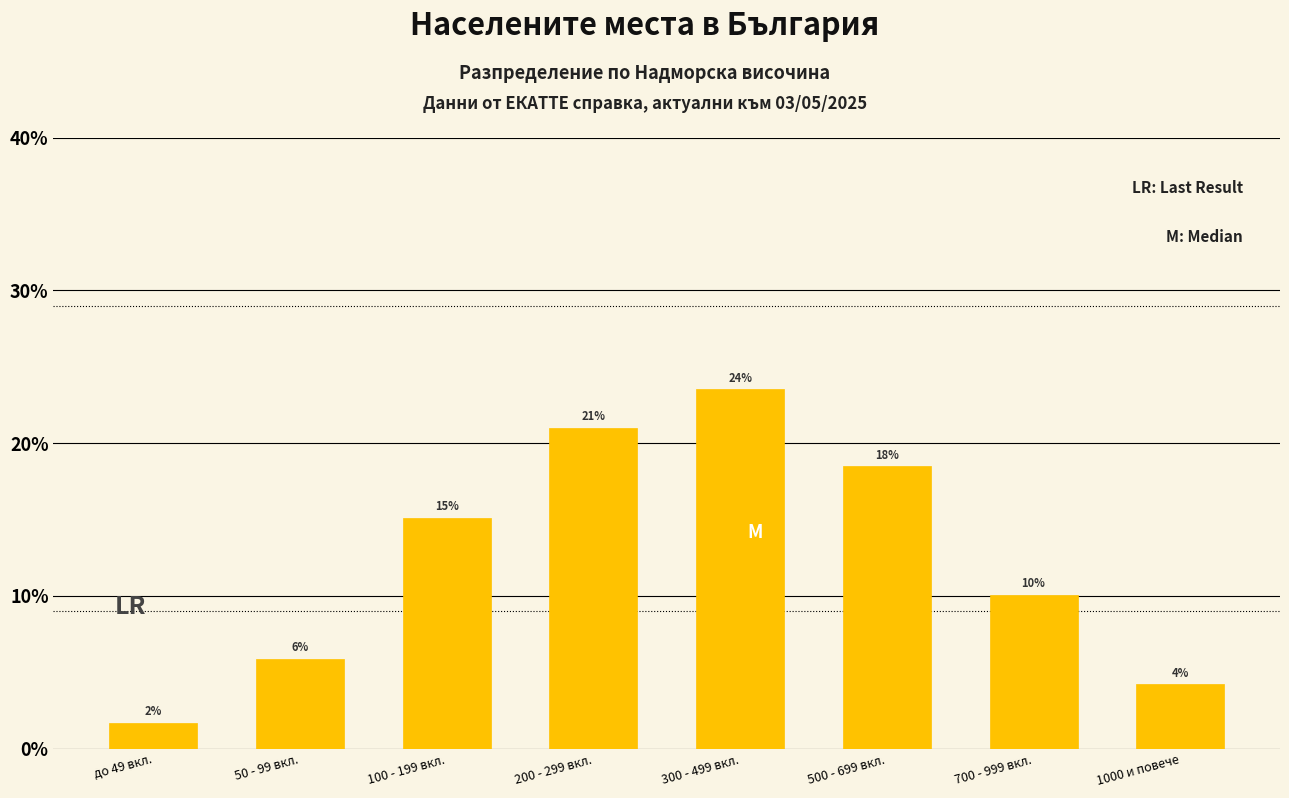

Does the chart contain any negative values?

No